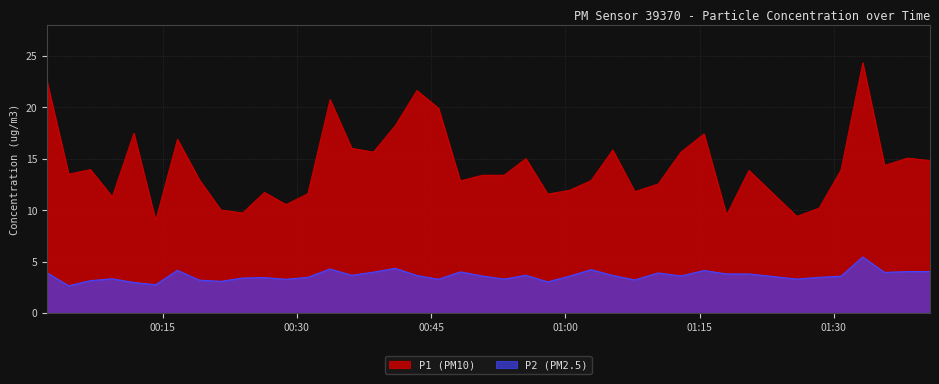

What is the minimum value shown in the chart?

2.6